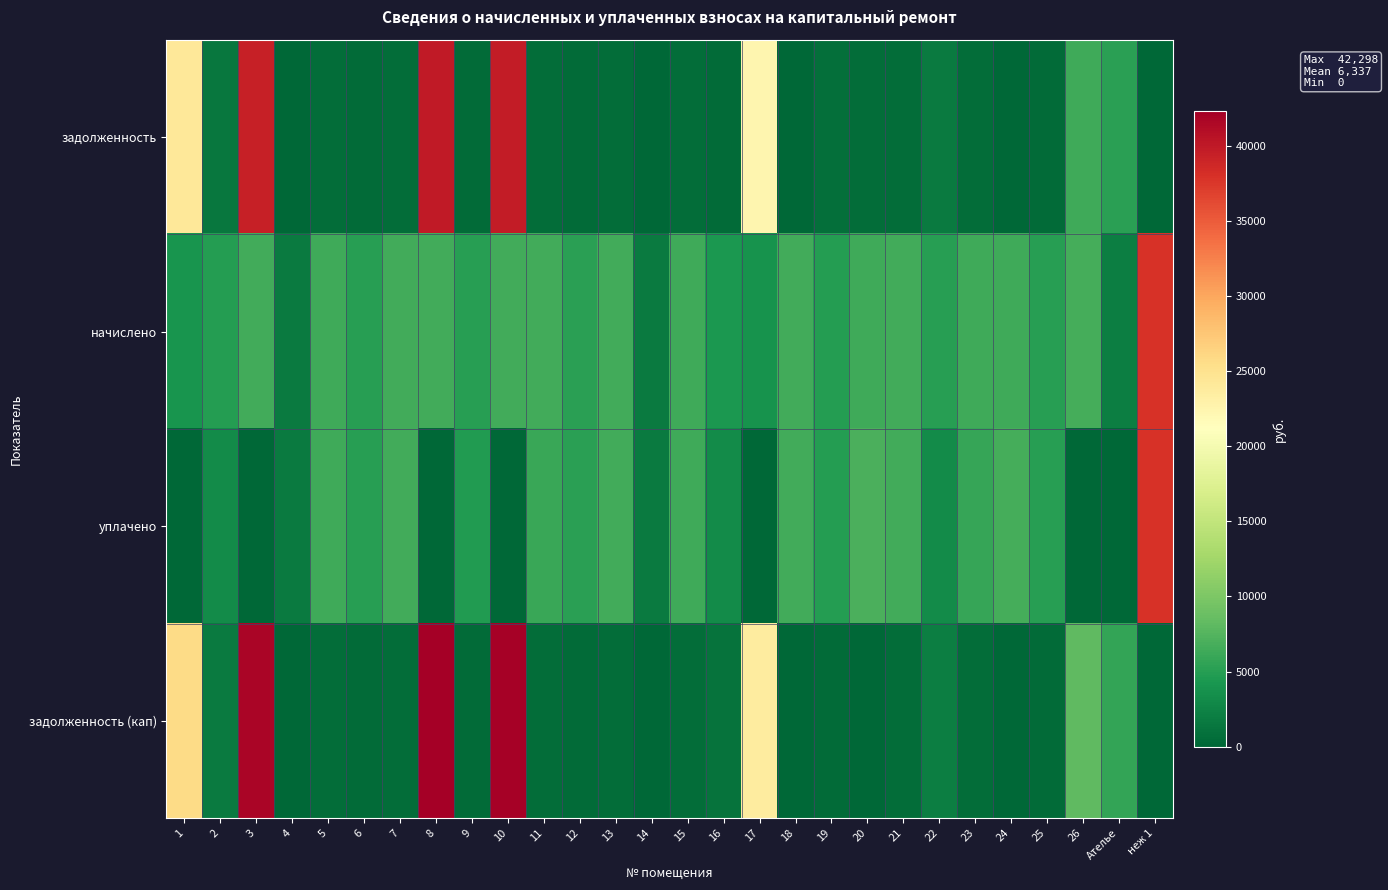

Which has a higher value, 25 or Ателье?

Ателье